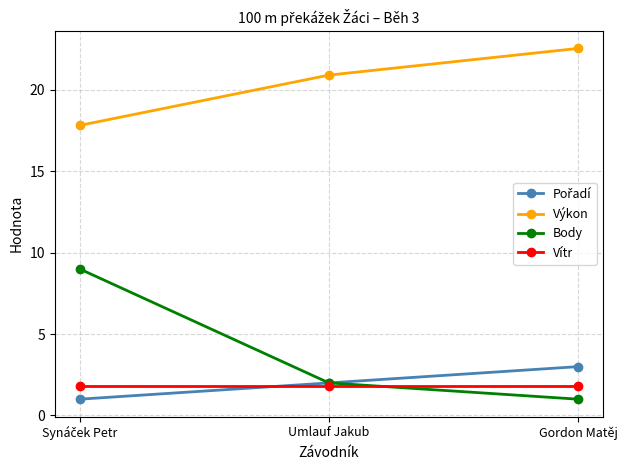

How many data points in Výkon are less than 20?

1